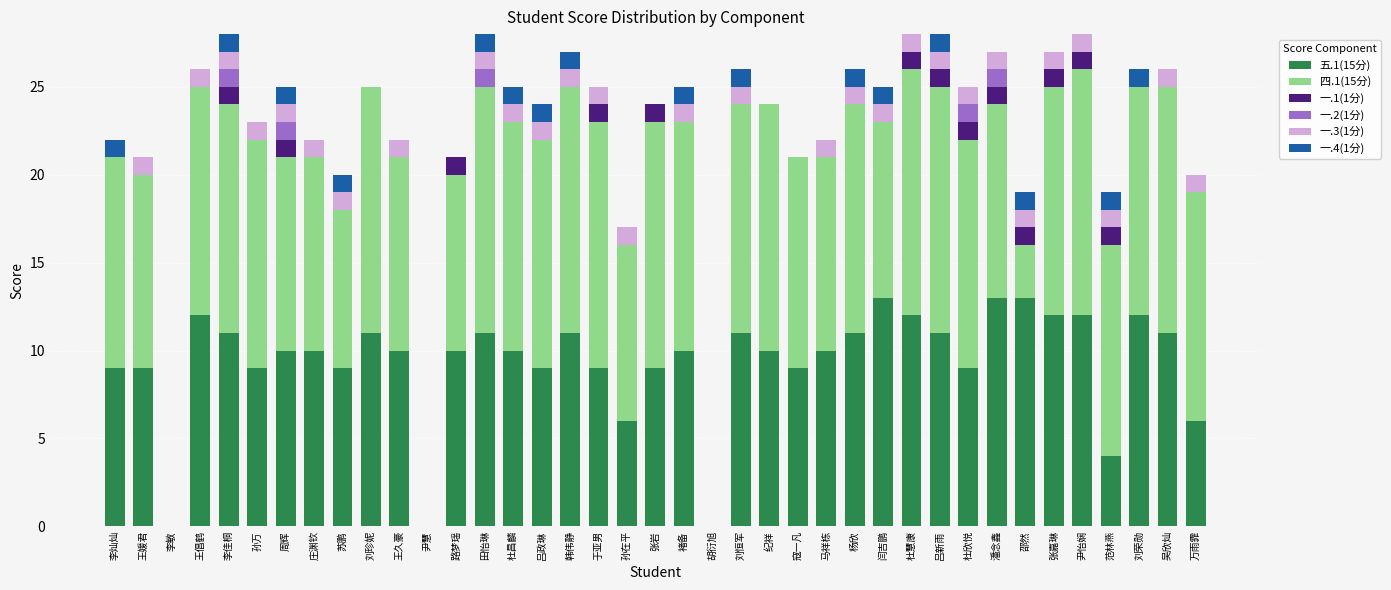

The value of 五.1(15分) at 吕政琳 is 9. True or false?

True